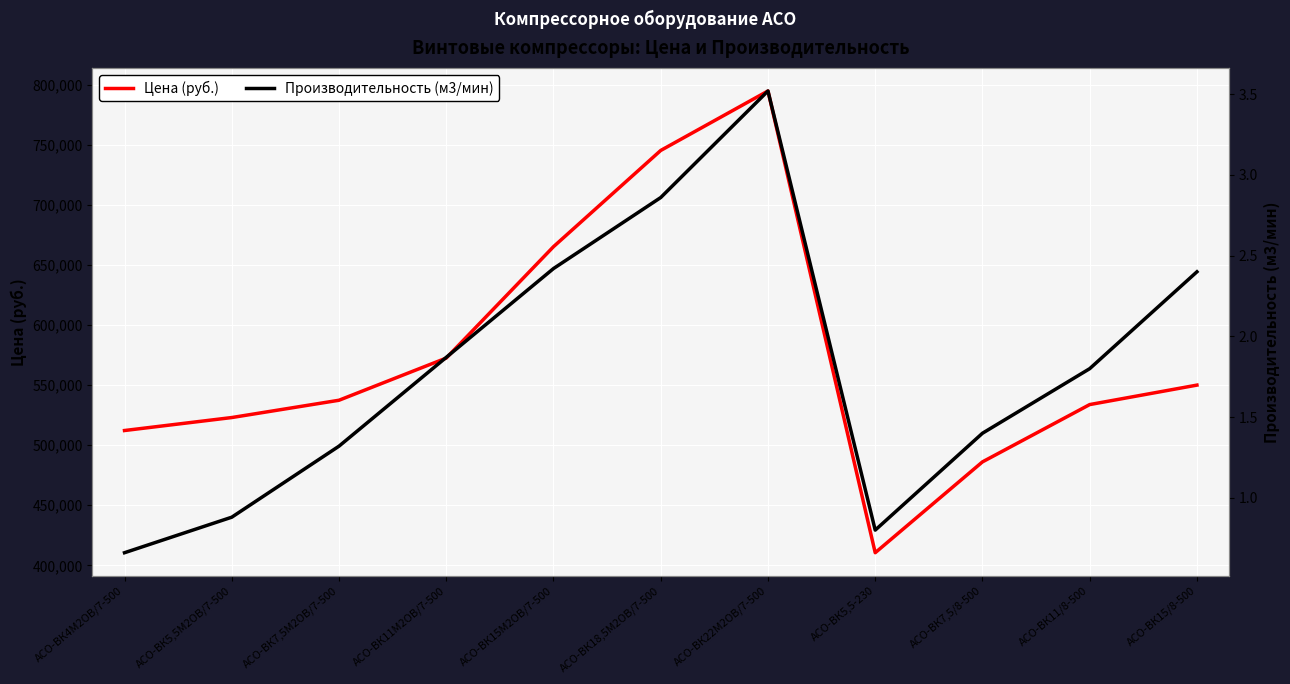

What position from the left is АСО-ВК11М2ОВ/7-500?

4